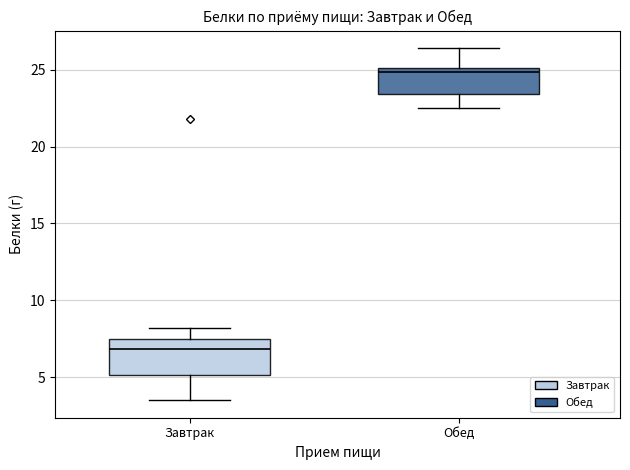

Which box is the tallest, from its lower edge to its upper edge?

Завтрак